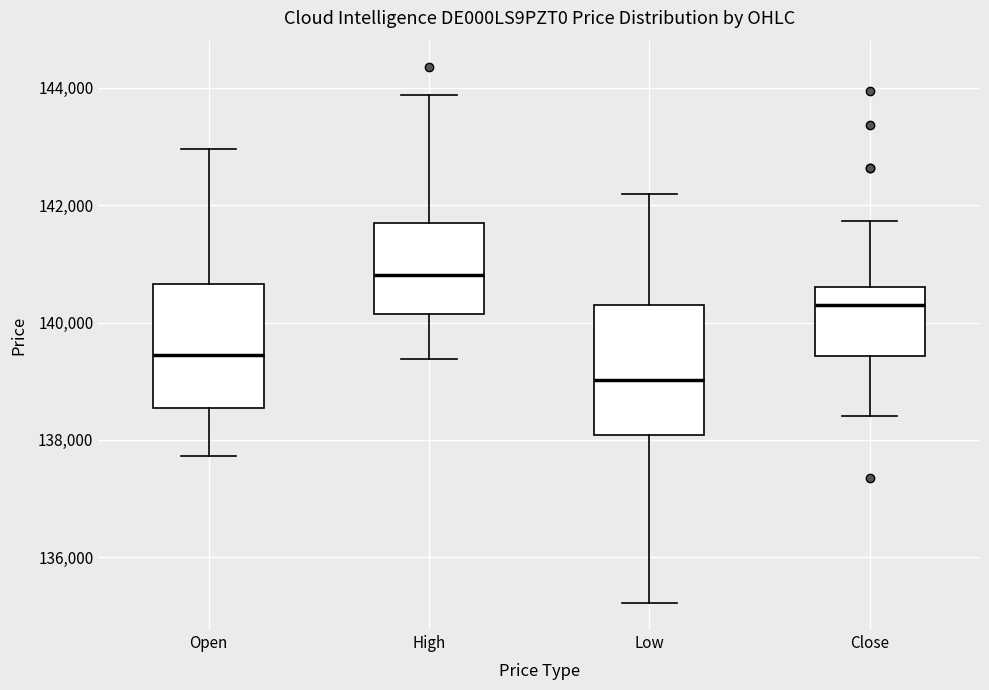

Which box has the lowest median line?

Low